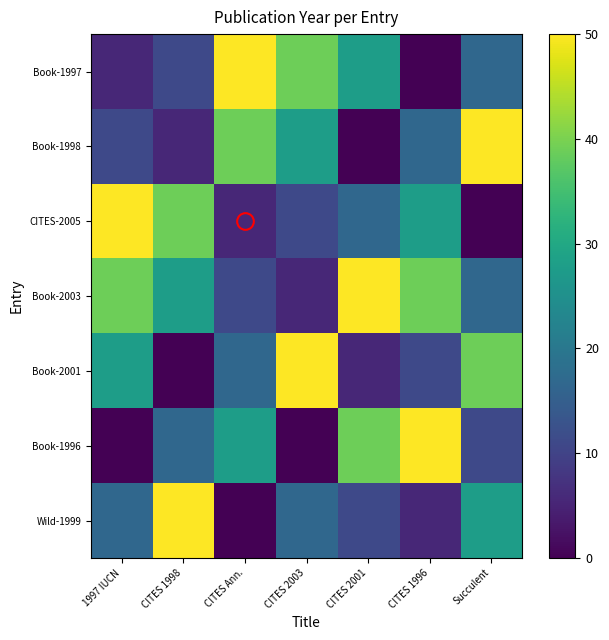

At which category does the chart reach its minimum across all series?

CITES 1996